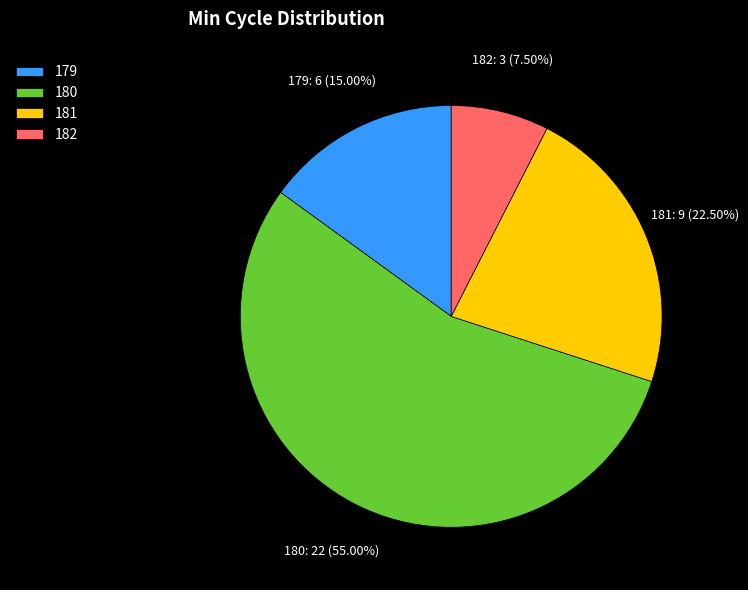

Does any single category account for the majority?

Yes